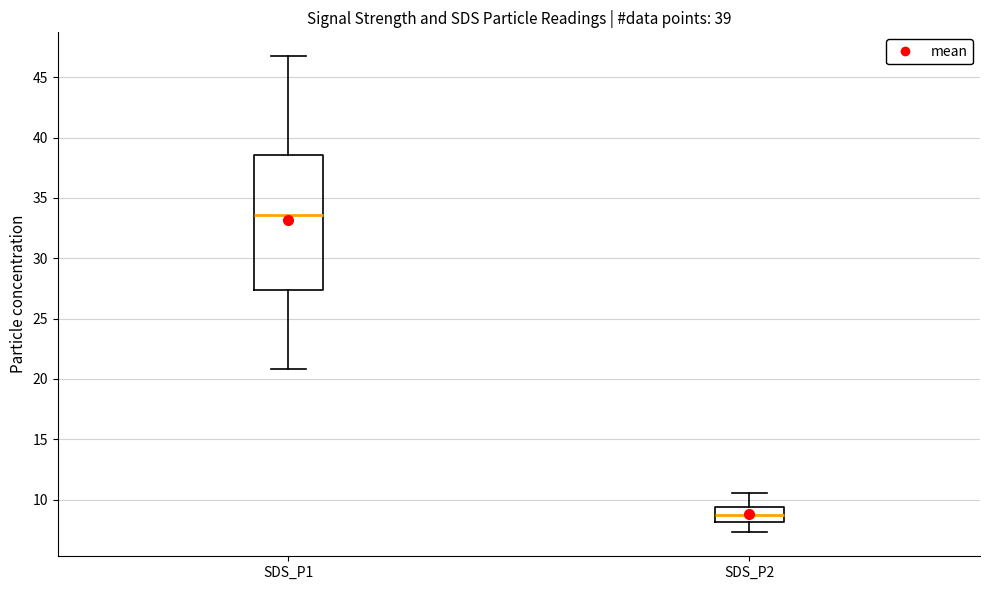

Comparing the boxes themselves (not the whiskers), which one is the tallest?

SDS_P1